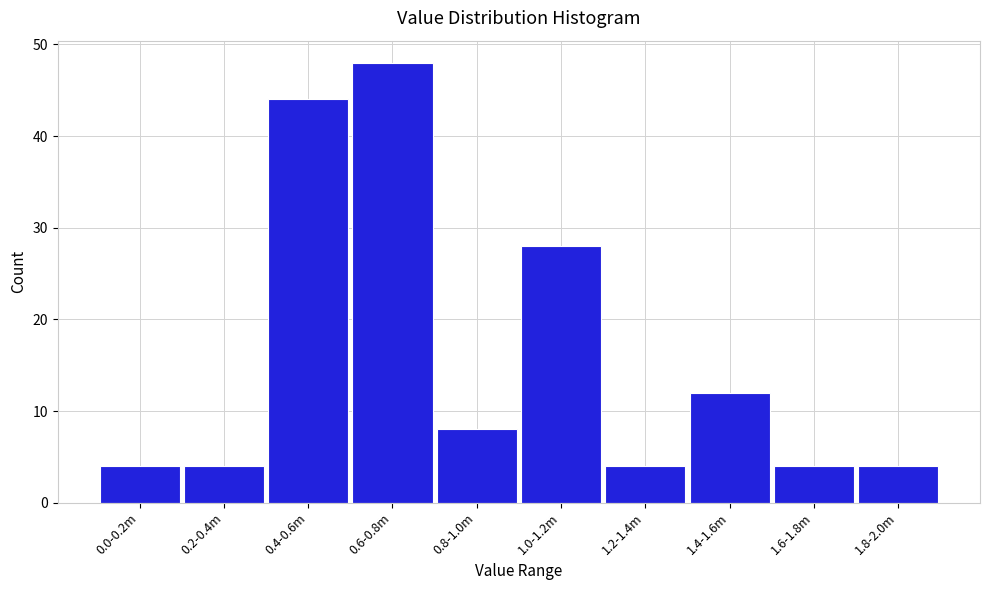

Reading left to right, what are all the values shown in this chart?

0.0-0.2m=4	0.2-0.4m=4	0.4-0.6m=44	0.6-0.8m=48	0.8-1.0m=8	1.0-1.2m=28	1.2-1.4m=4	1.4-1.6m=12	1.6-1.8m=4	1.8-2.0m=4